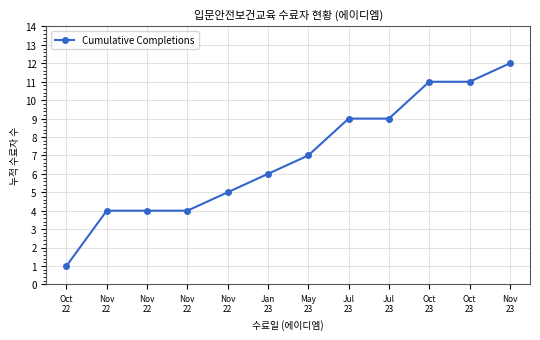

Reading left to right, extract all data points from this chart.

Oct
22=1	Nov
22=4	Nov
22=4	Nov
22=4	Nov
22=5	Jan
23=6	May
23=7	Jul
23=9	Jul
23=9	Oct
23=11	Oct
23=11	Nov
23=12